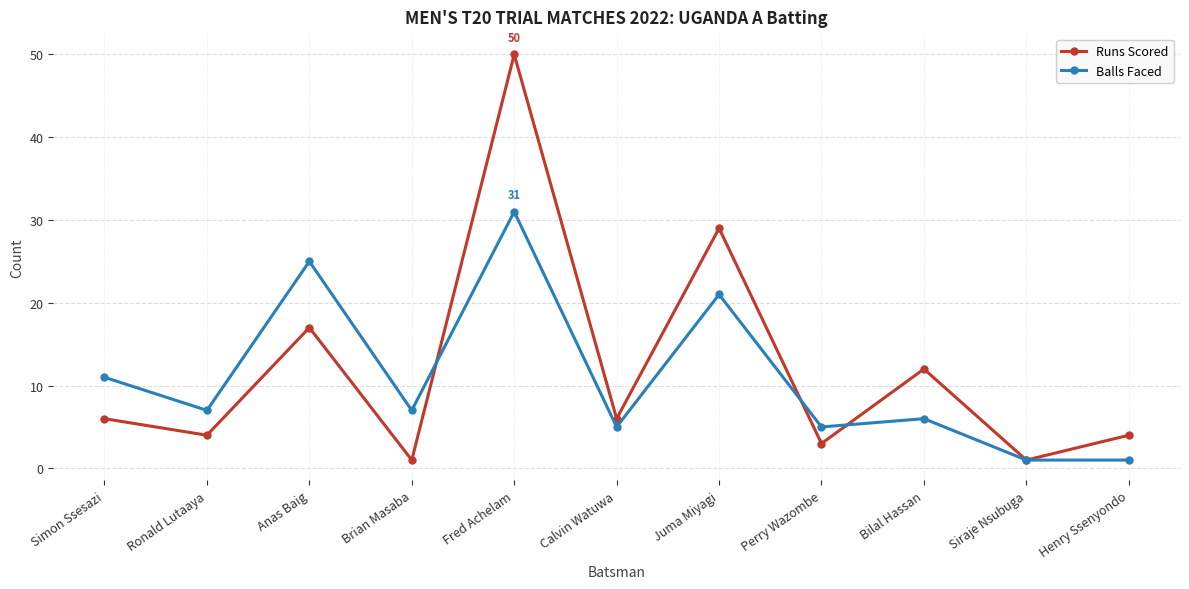

Rank the series at Brian Masaba from highest to lowest value.

Balls Faced, Runs Scored